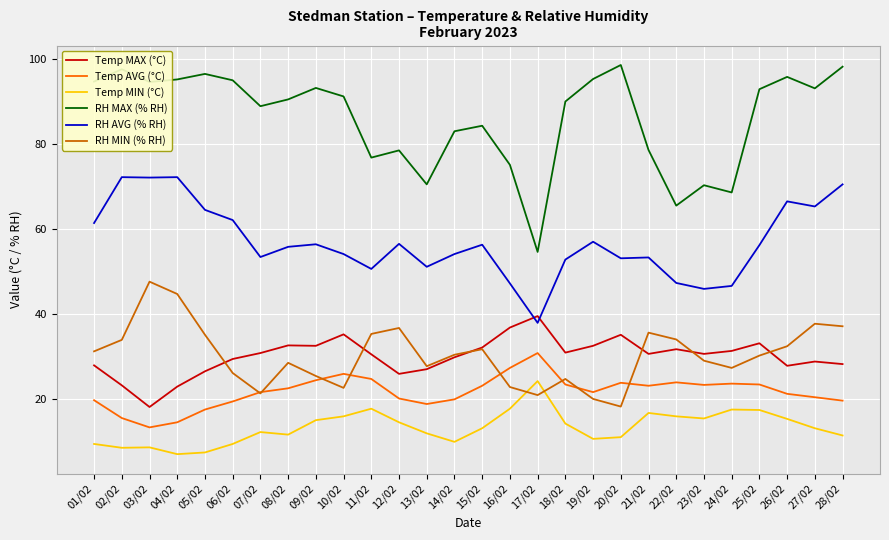

What is the difference between the maximum and minimum values in the Temp AVG (°C) series?

17.5